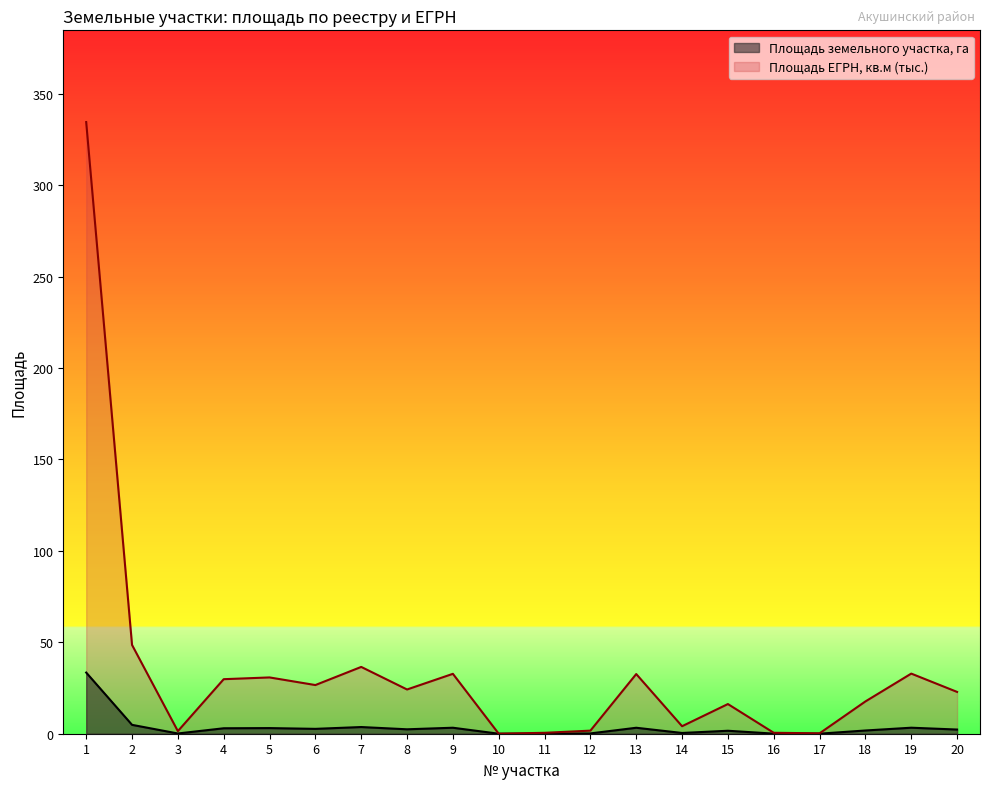

True or false: Площадь ЕГРН, кв.м (тыс.) and Площадь земельного участка, га cross at least once.

False